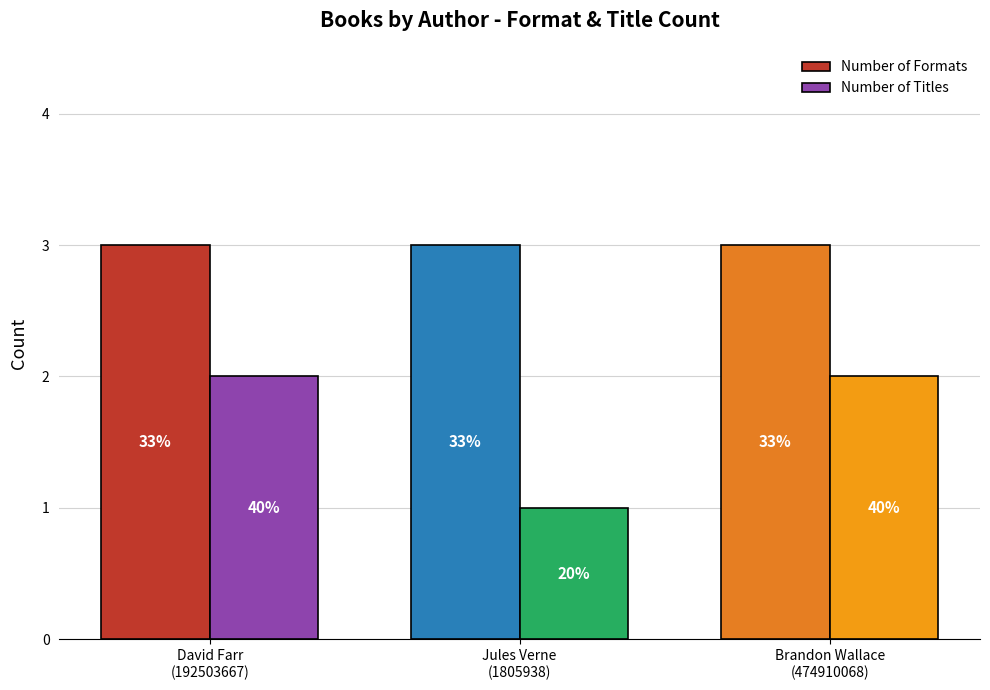

At how many categories does at least one series exceed 1?

3